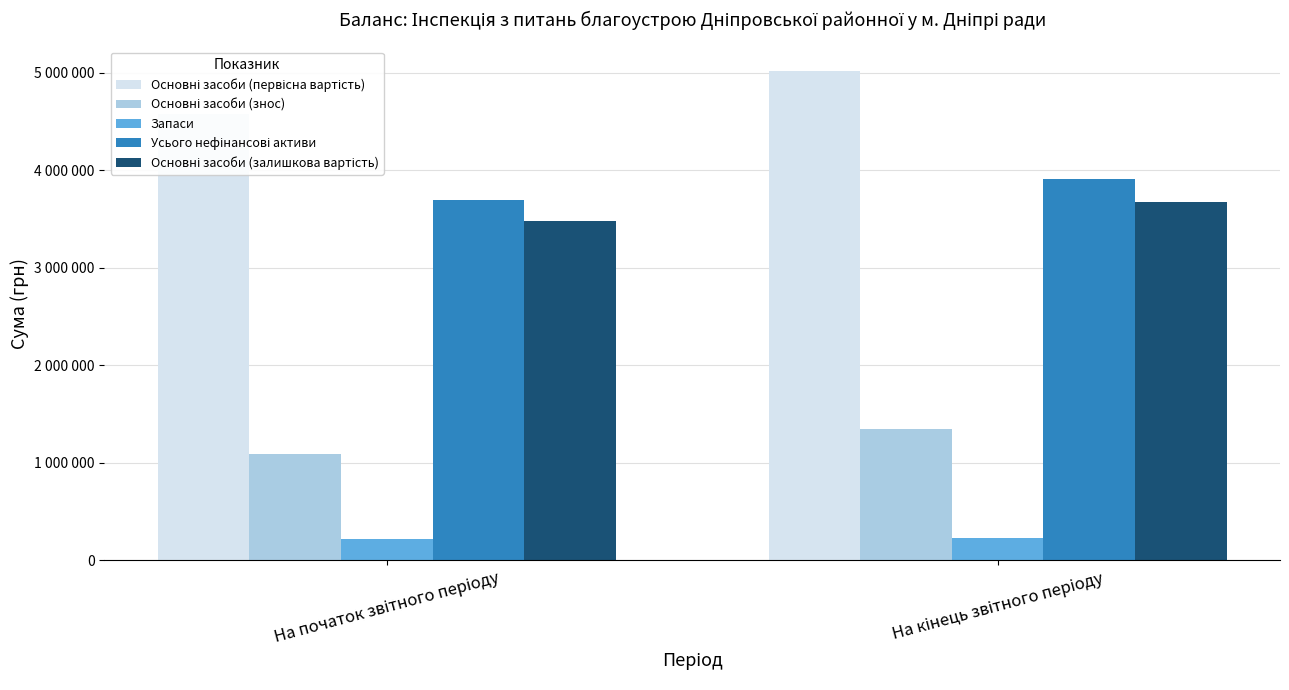

What is the difference between the highest and lowest values at На початок звітного періоду?

4355609